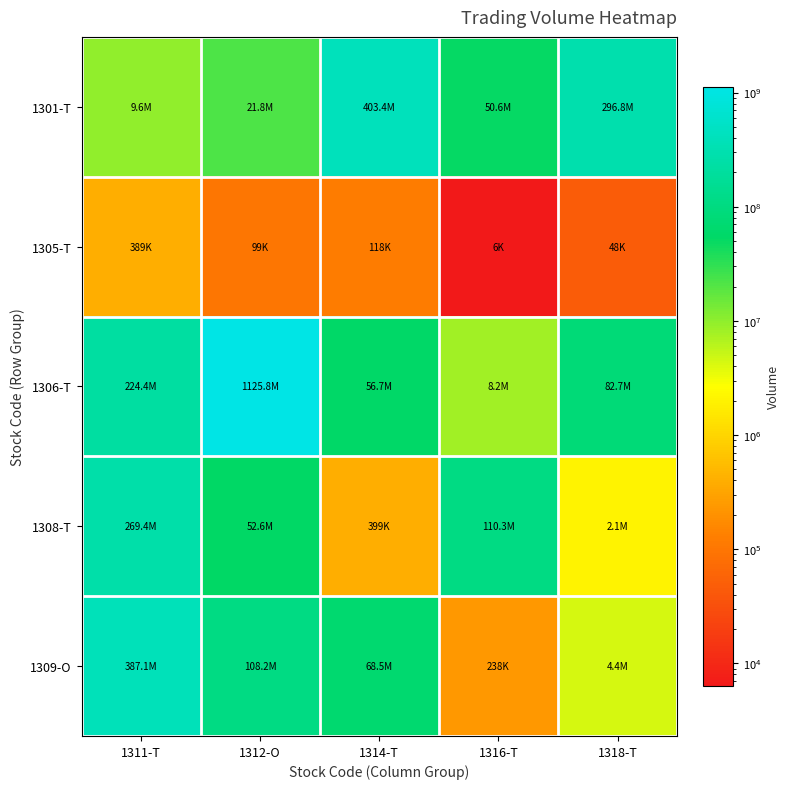

Reading right to left, list all the values displayed in this chart.

1301-T: 1318-T=296821450	1316-T=50573600	1314-T=403396220	1312-O=21808000	1311-T=9633000
1305-T: 1318-T=47750	1316-T=6310	1314-T=118000	1312-O=99440	1311-T=389410
1306-T: 1318-T=82698700	1316-T=8152300	1314-T=56665600	1312-O=1125836470	1311-T=224447700
1308-T: 1318-T=2058800	1316-T=110306800	1314-T=398660	1312-O=52619830	1311-T=269436100
1309-O: 1318-T=4359400	1316-T=238200	1314-T=68511000	1312-O=108237400	1311-T=387088500